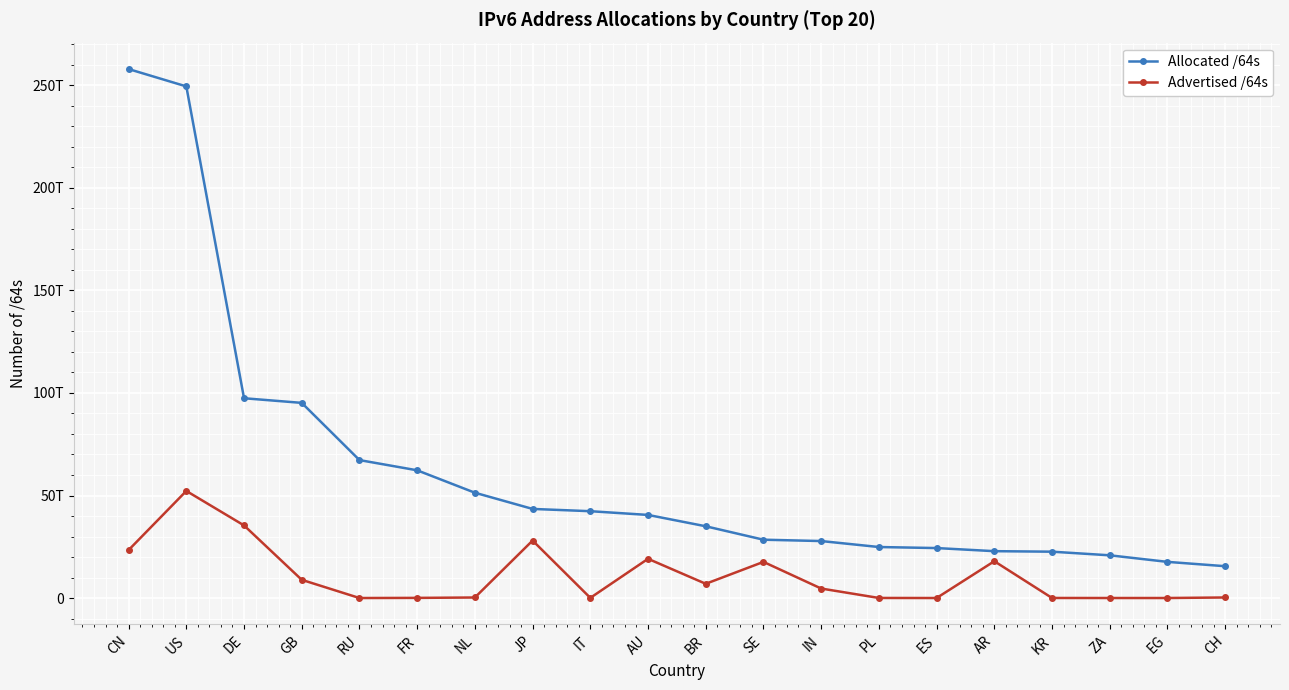

Is this an area chart (filled region under the line)?

No